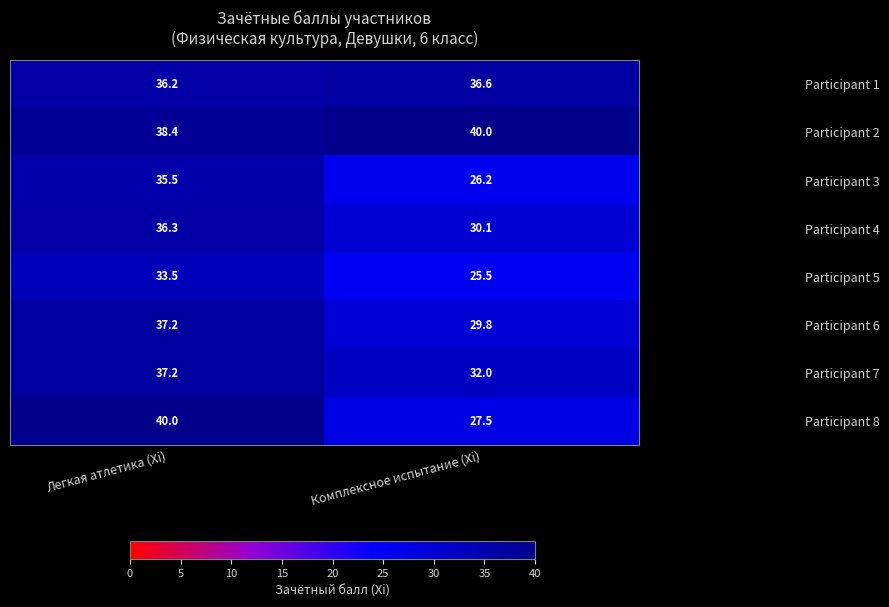

Reading left to right, transcribe all the data shown in this chart.

Participant 1: 36.2	36.6
Participant 2: 38.4	40.0
Participant 3: 35.5	26.2
Participant 4: 36.3	30.1
Participant 5: 33.5	25.5
Participant 6: 37.2	29.8
Participant 7: 37.2	32.0
Participant 8: 40.0	27.5